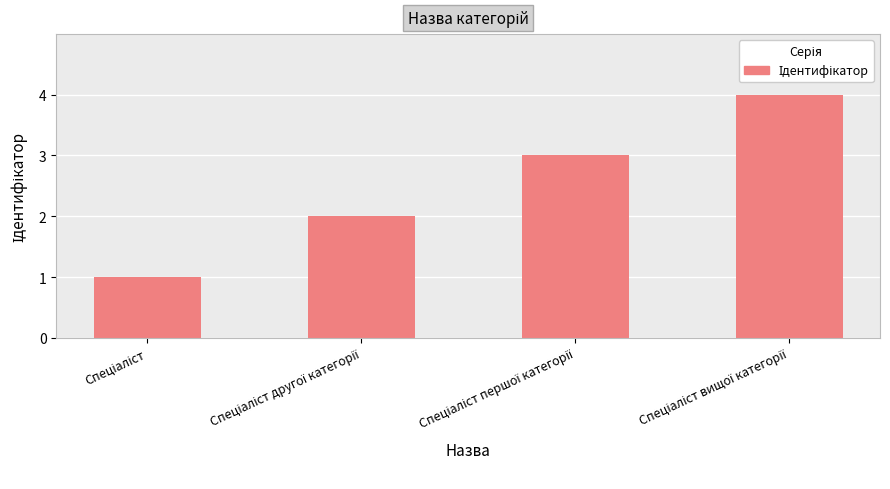

What is the smallest value displayed?

1